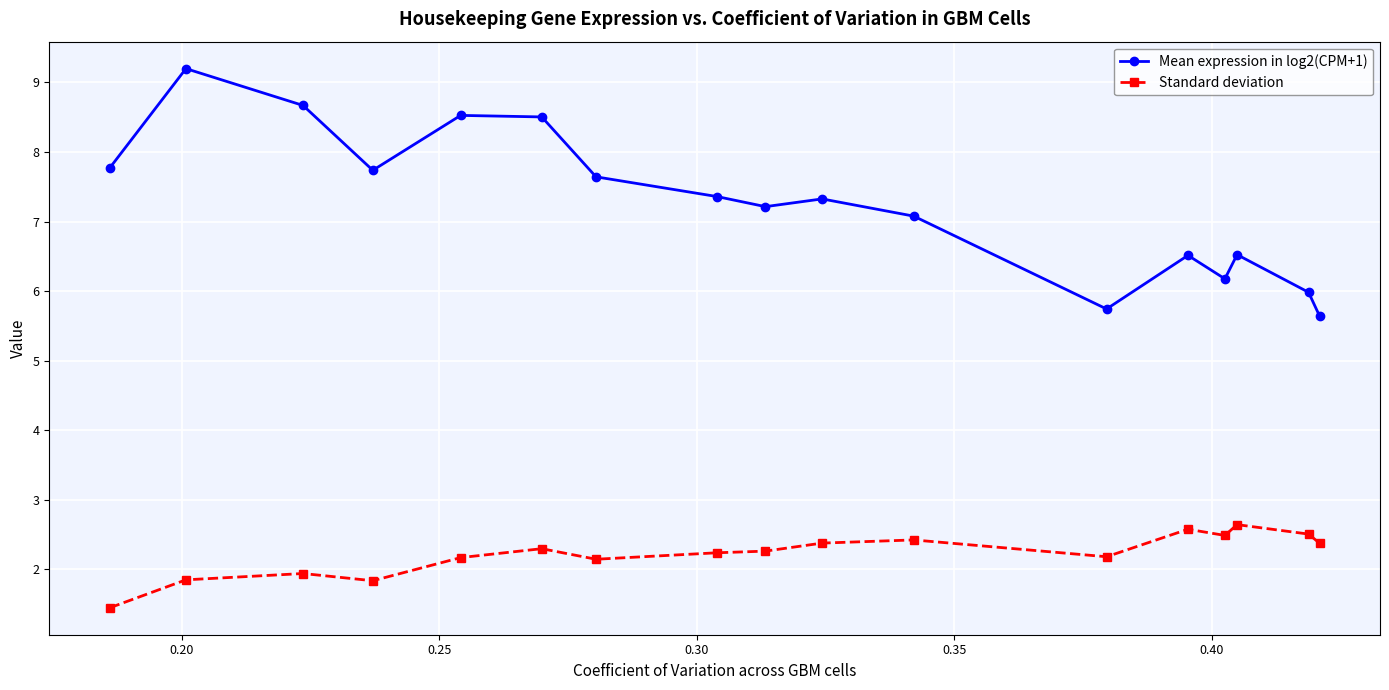

What is the difference between the maximum and second lowest values in the Mean expression in log2(CPM+1) series?

3.5